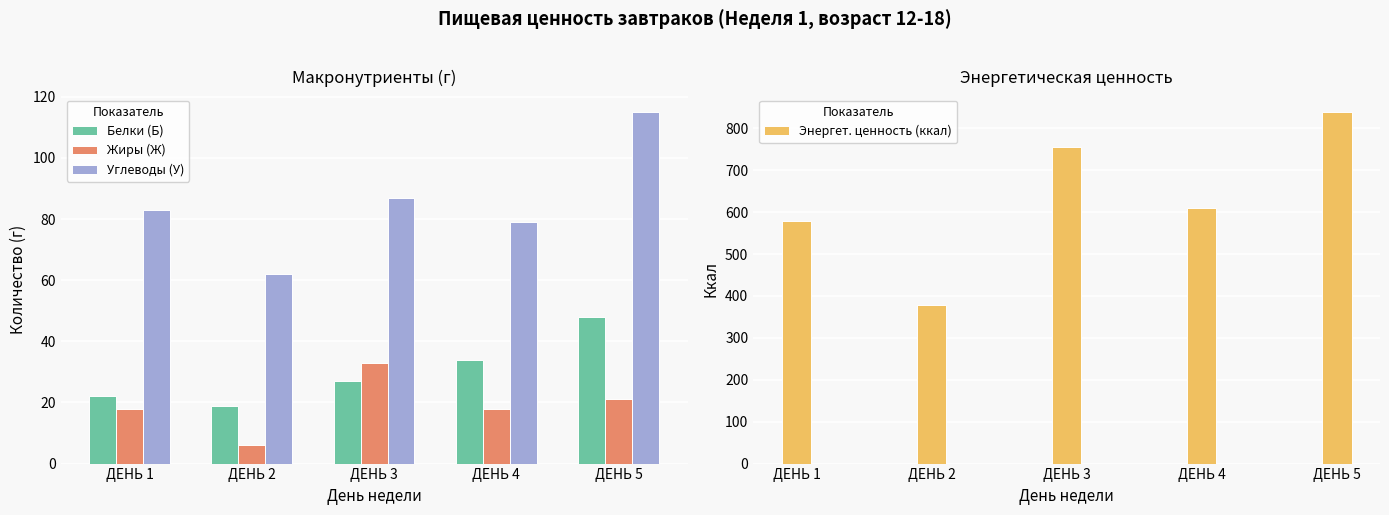

What is the sum of all Белки (Б) values?

150